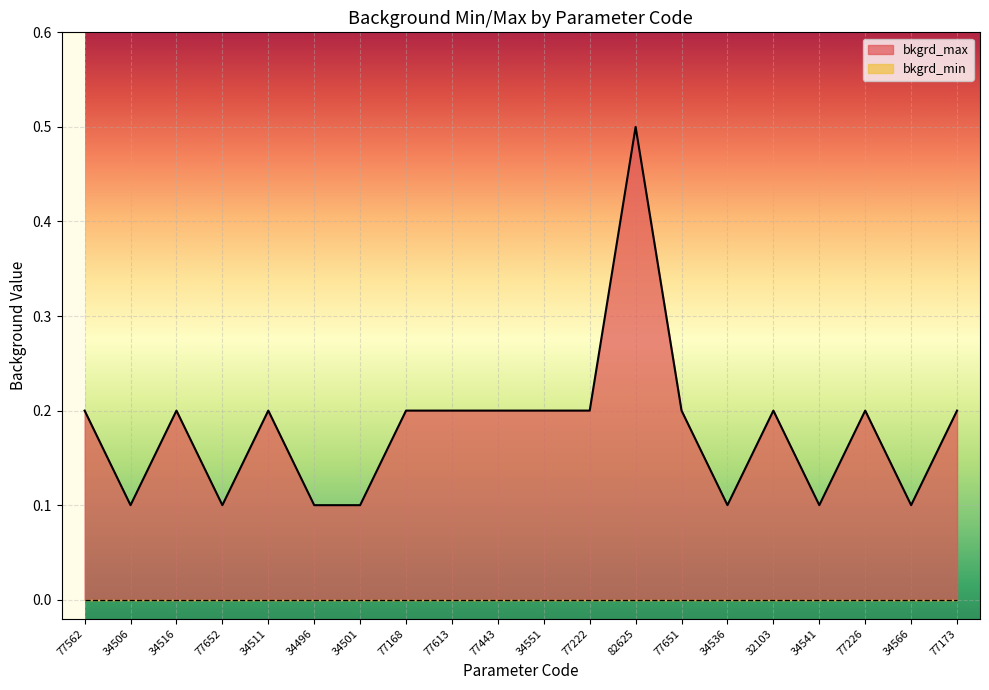

List the labels in order of value, largest first.

82625, 77562, 34516, 34511, 77168, 77613, 77443, 34551, 77222, 77651, 32103, 77226, 77173, 34506, 77652, 34496, 34501, 34536, 34541, 34566